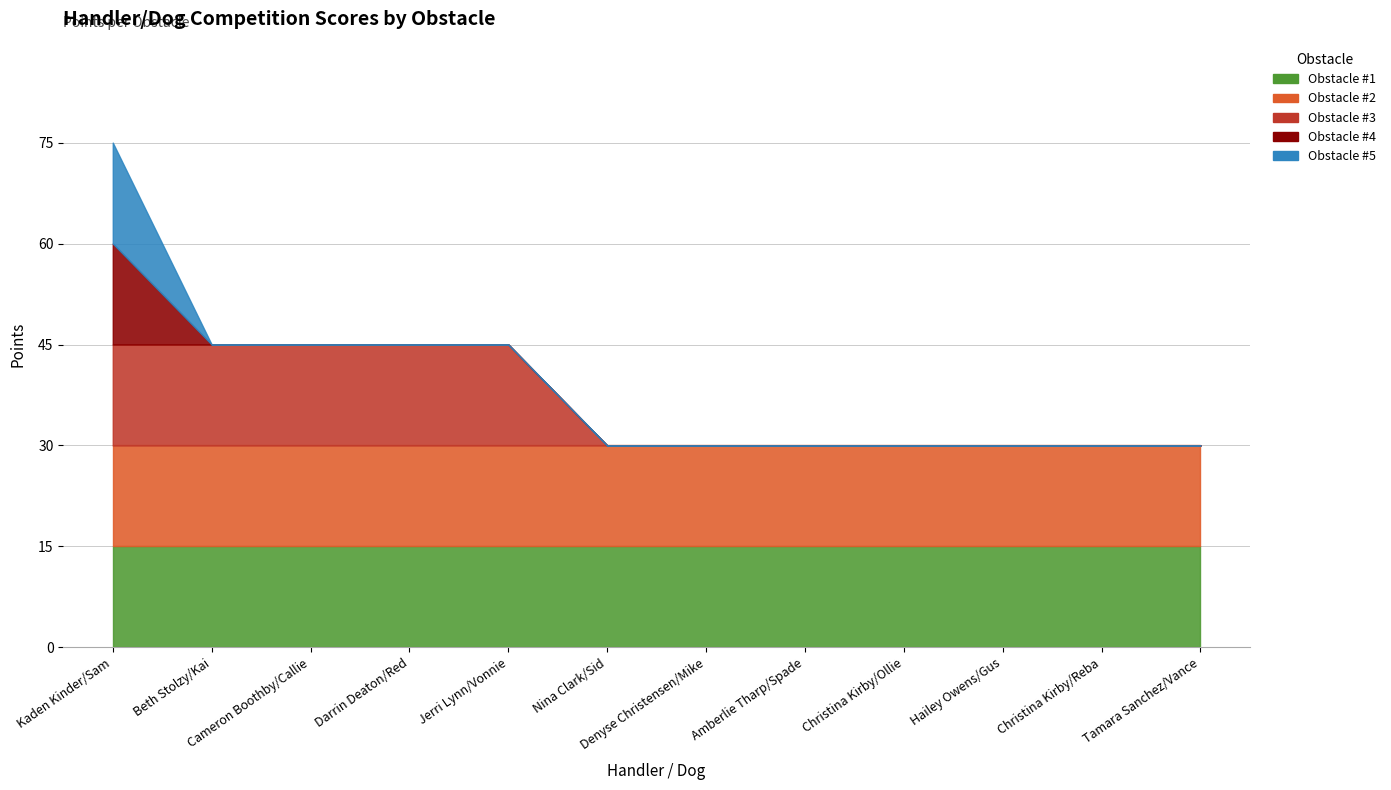

True or false: Obstacle #4 and Obstacle #2 cross at least once.

False